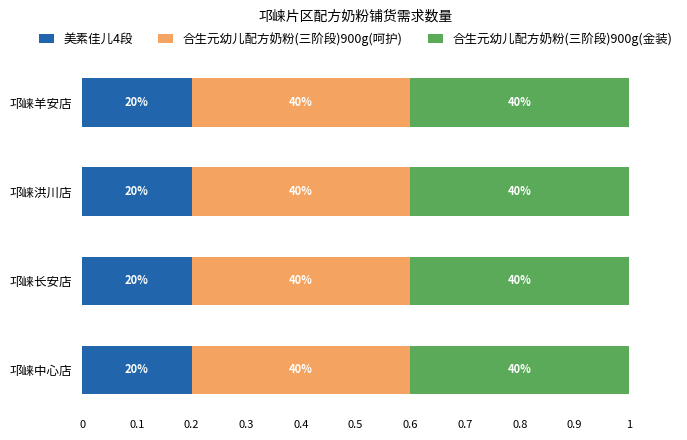

What position from the left is 邛崃羊安店?

4